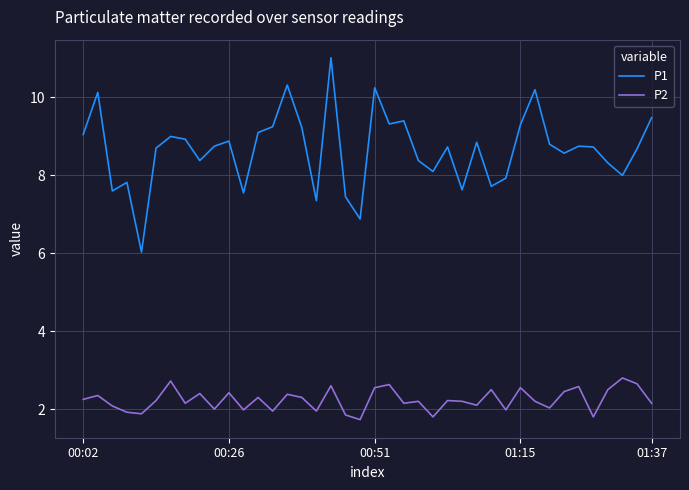

List the series in order of their peak value, highest first.

P1, P2